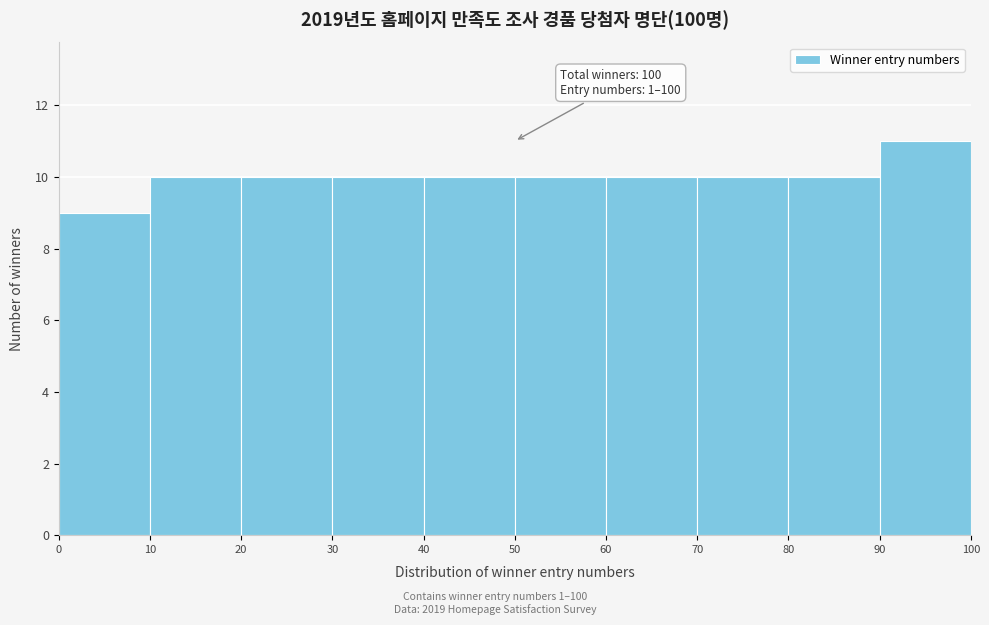

Over which range of the x-axis is the bar tallest?

90 to 100